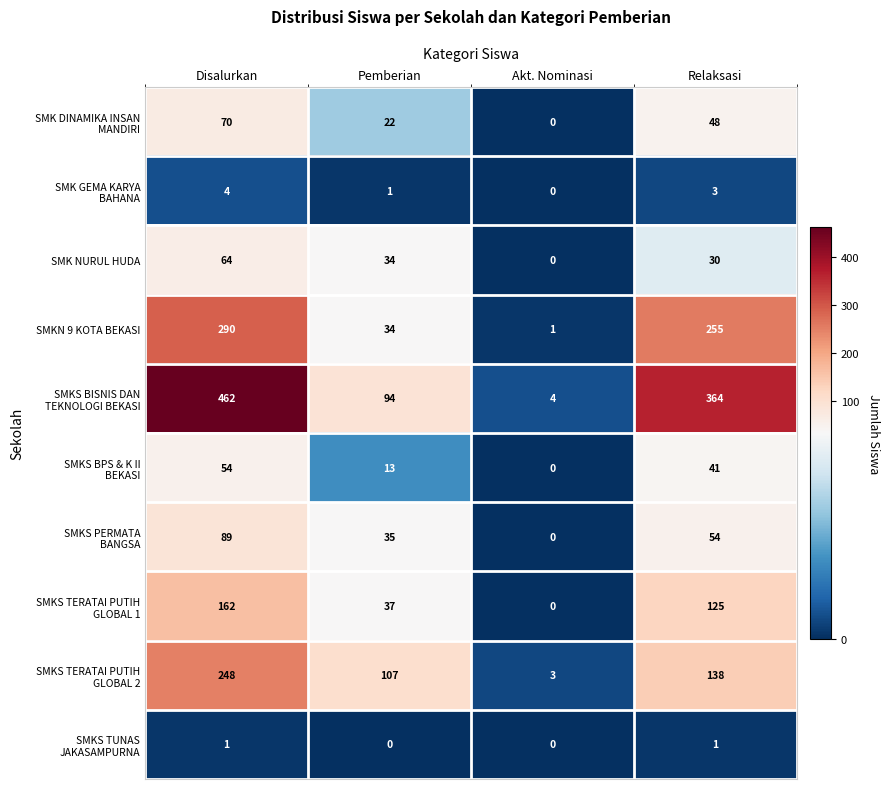

What is the average value of the SMKN 9 KOTA BEKASI series?

145